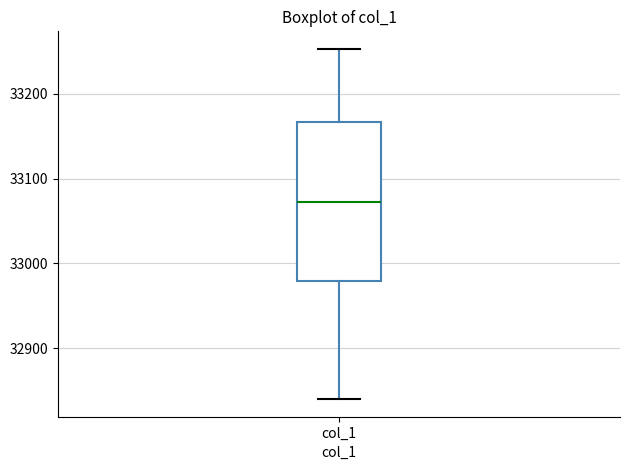

Where is the lower edge of the box for col_1 on the y-axis? The values are not printed on the chart, so give them approximately, as read against the axis.

32980